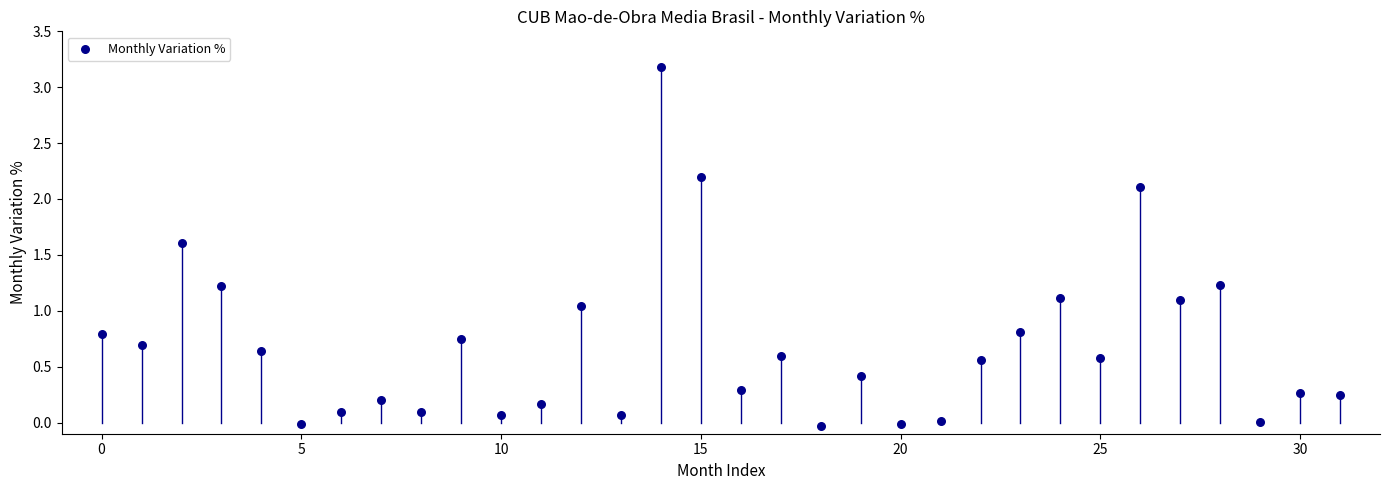

What is the range of Y values (max minus min)?

3.2